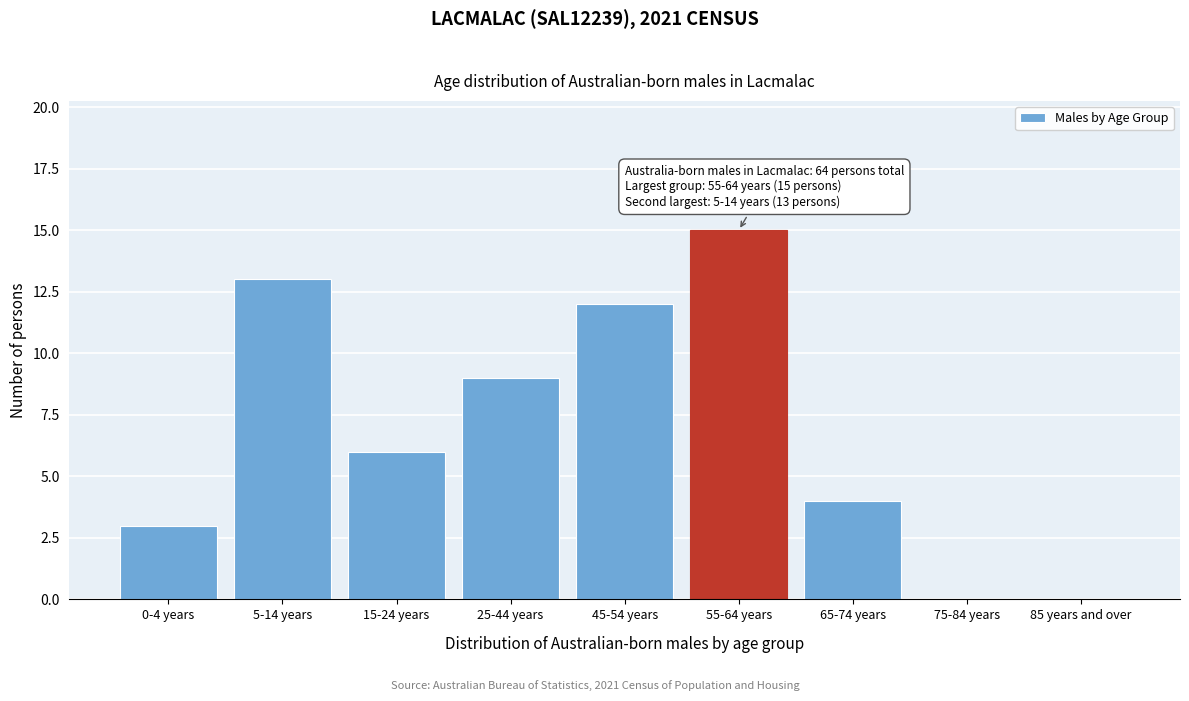

Reading right to left, transcribe all the data shown in this chart.

85 years and over=0	75-84 years=0	65-74 years=4	55-64 years=15	45-54 years=12	25-44 years=9	15-24 years=6	5-14 years=13	0-4 years=3